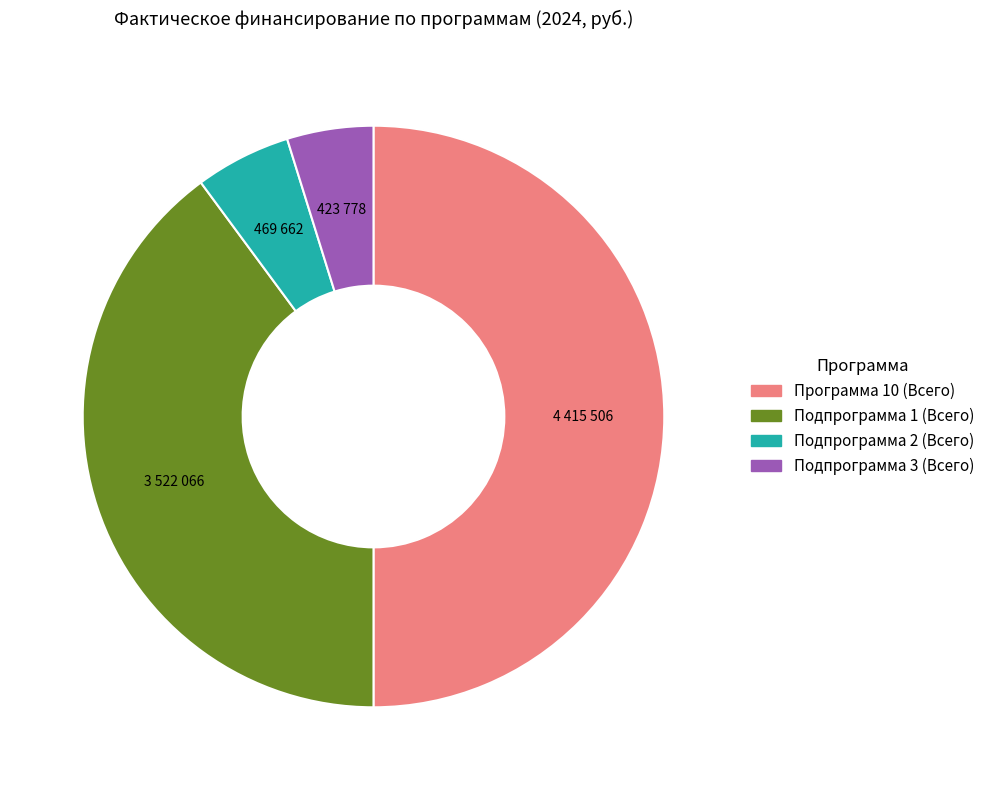

Does Подпрограмма 2 (Всего) account for over 50% of the chart?

No